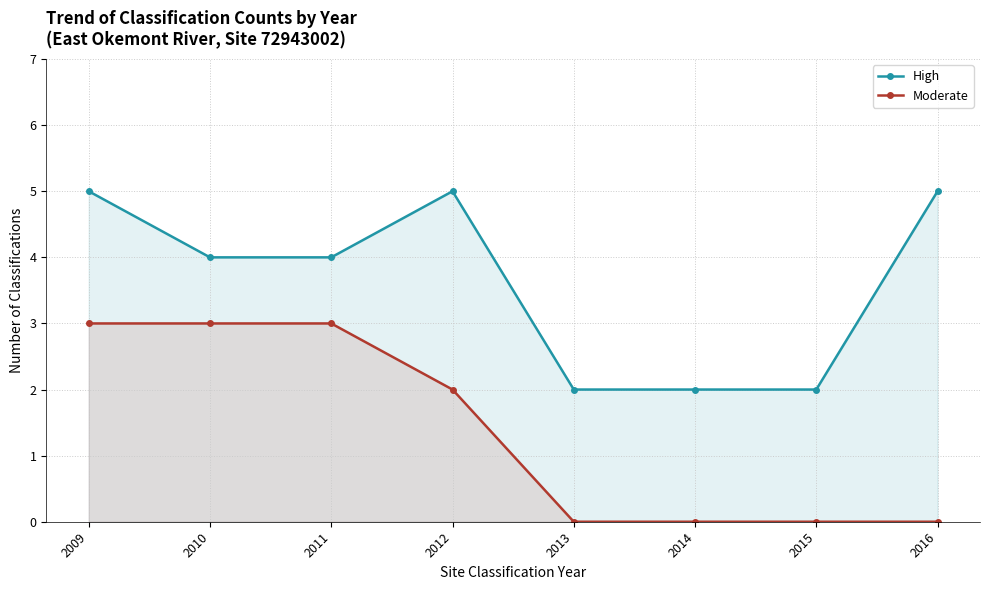

What is the sum of all High values?

29